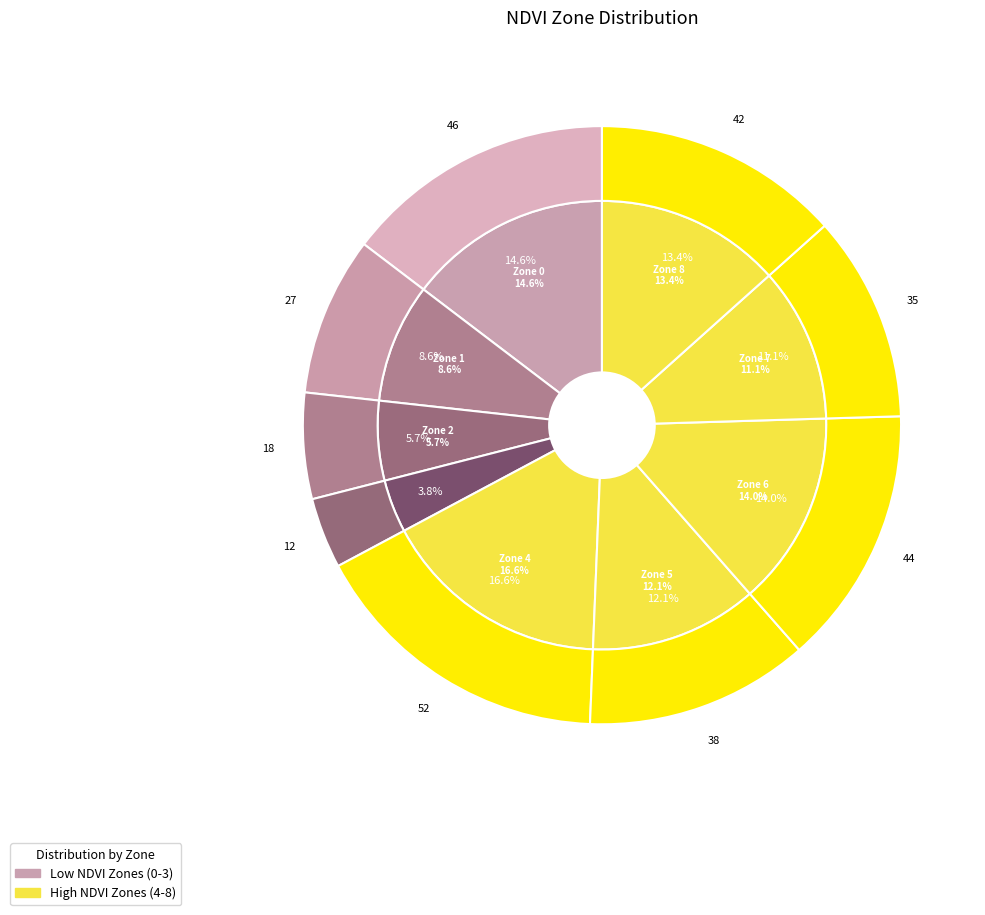

What is the ratio of the value at Zone 0 to the value at Zone 6?

1.0